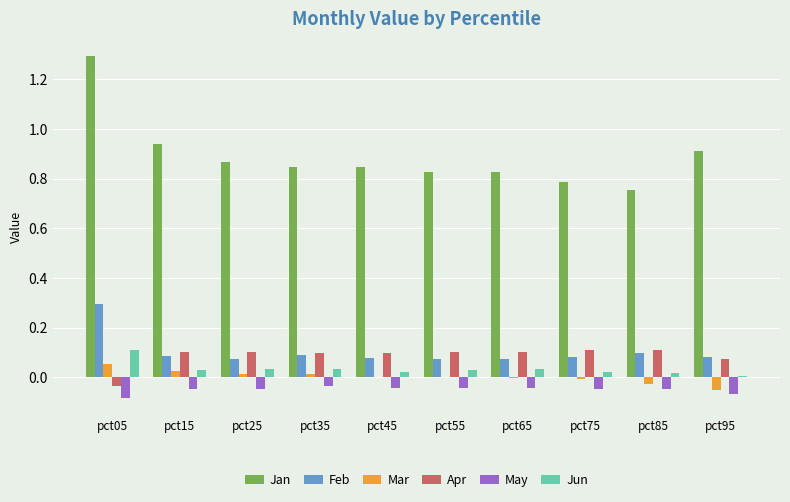

At which category is the sum across all series the highest?

pct05